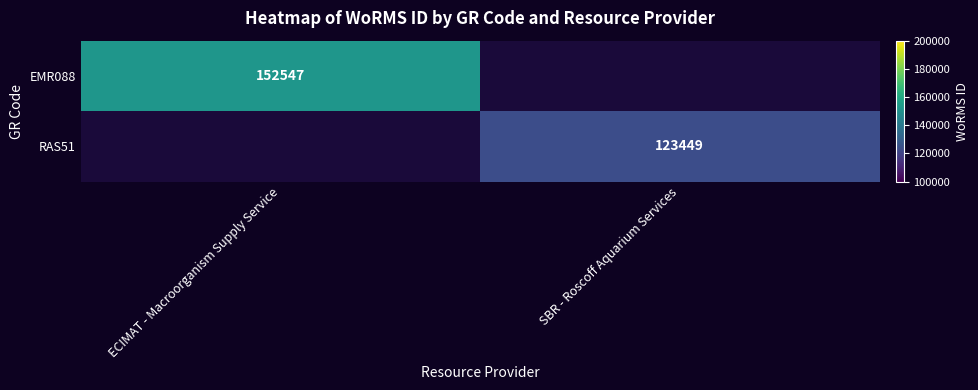

Count the number of categories in the chart.

2